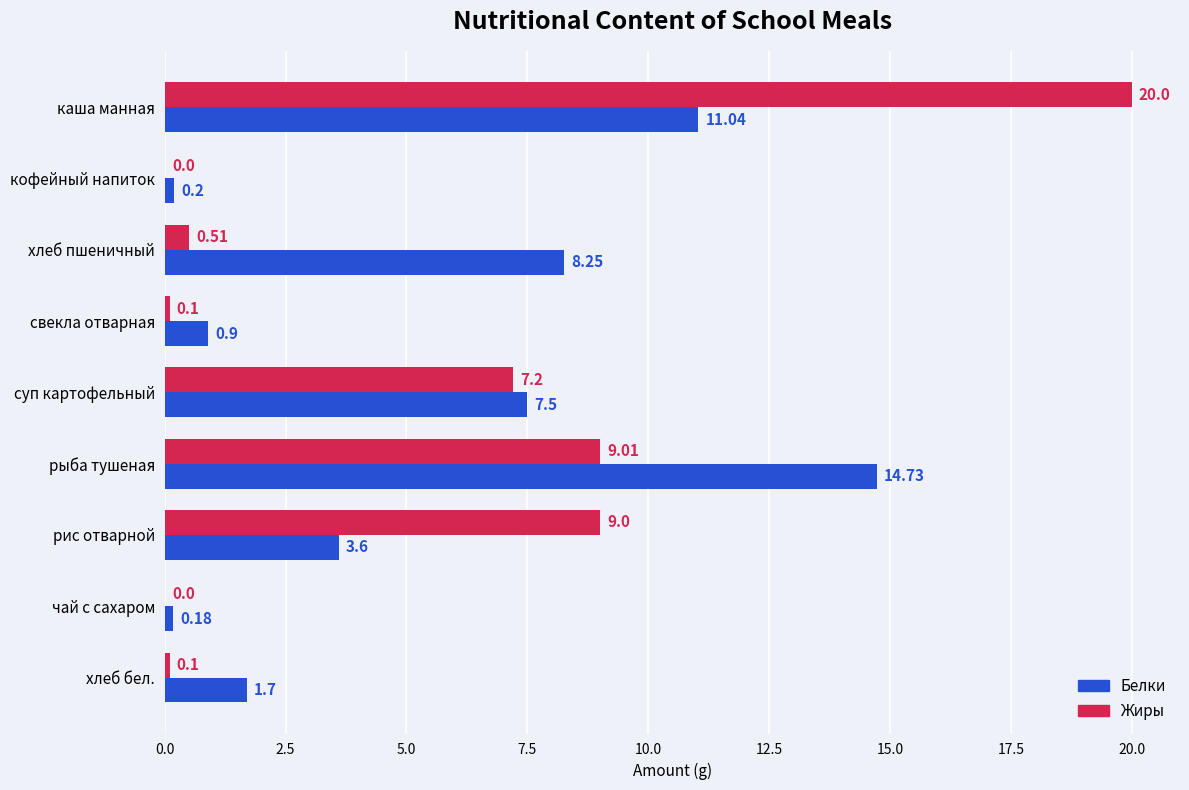

Between каша манная and чай с сахаром, which series saw the biggest shift?

Жиры